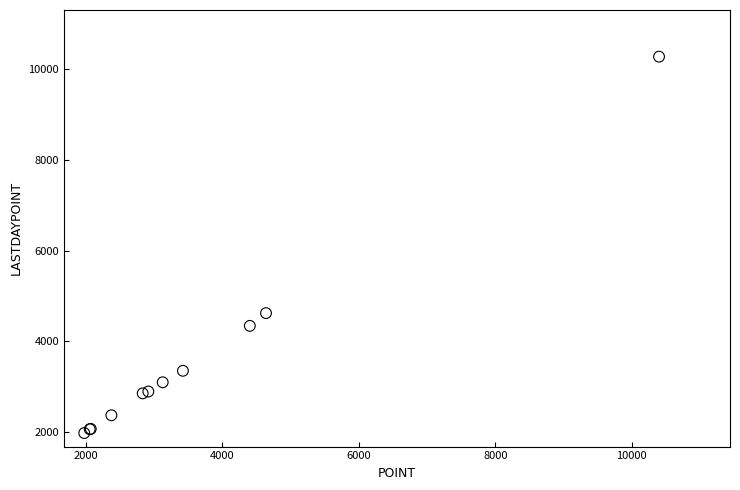

What Y value in the scatter plot is closest to 6124?

4623.0